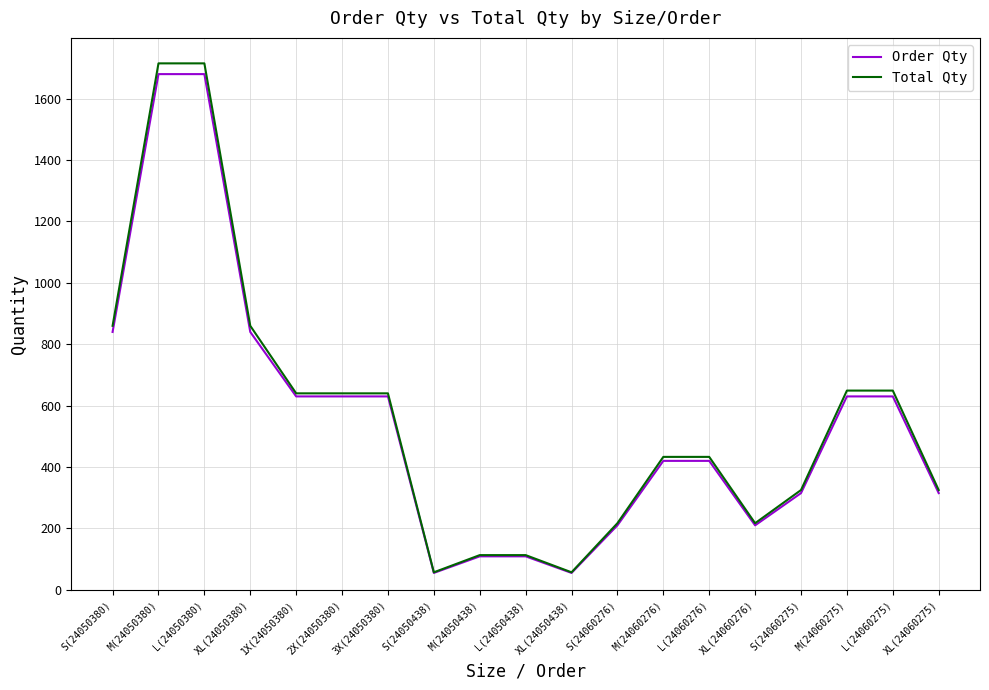

How many lines are shown in the chart?

2